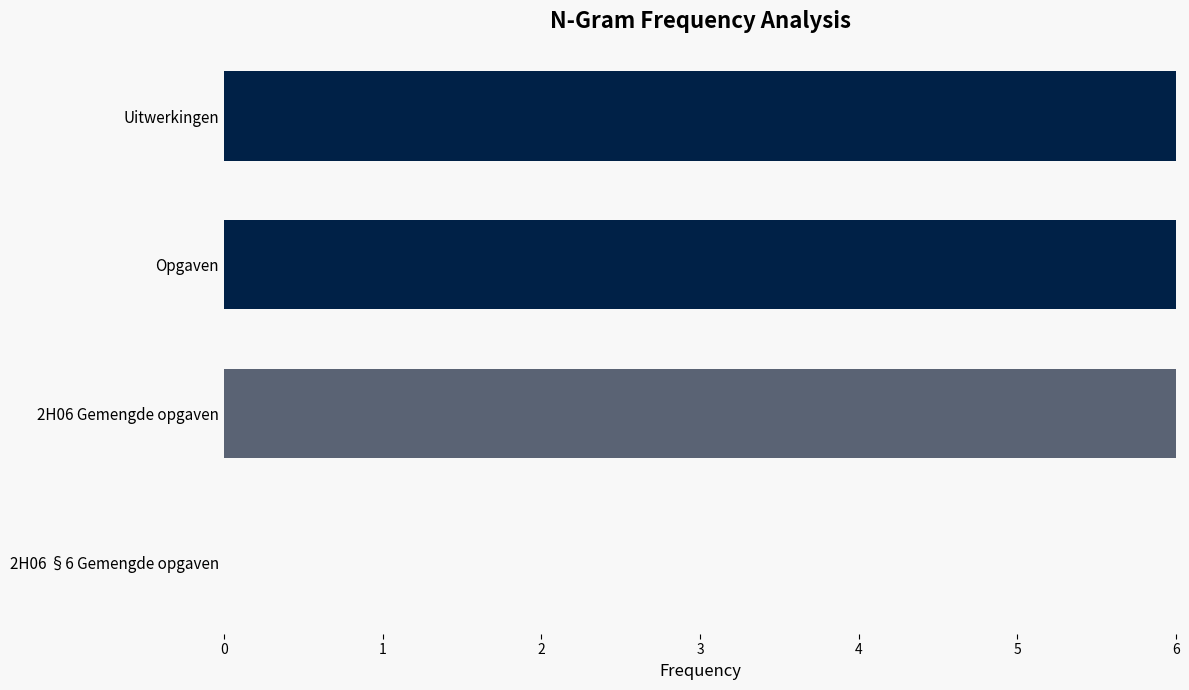

Reading top to bottom, transcribe all the data shown in this chart.

Uitwerkingen=6.0	Opgaven=6.0	2H06 Gemengde opgaven=6.0	2H06 §6 Gemengde opgaven=0.0